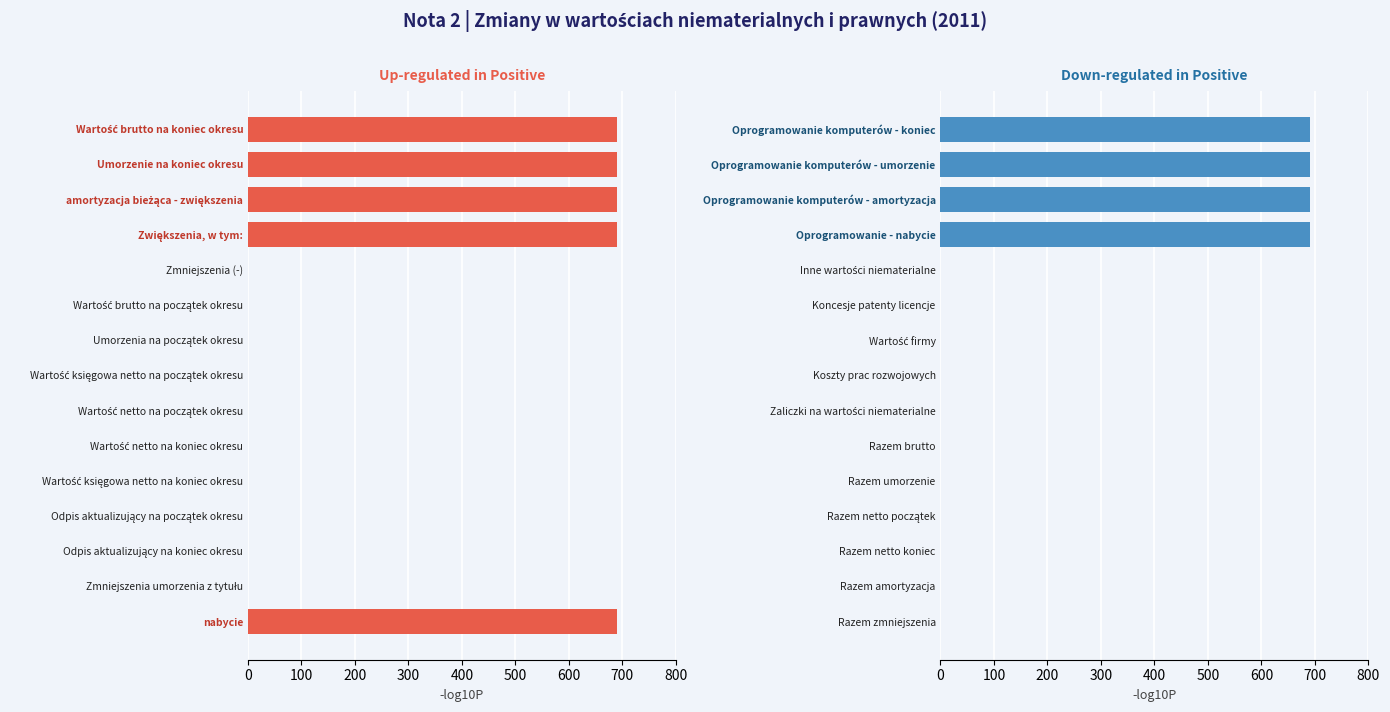

At 600, list the series in order from largest to smallest.

Up-regulated in Positive, Down-regulated in Positive